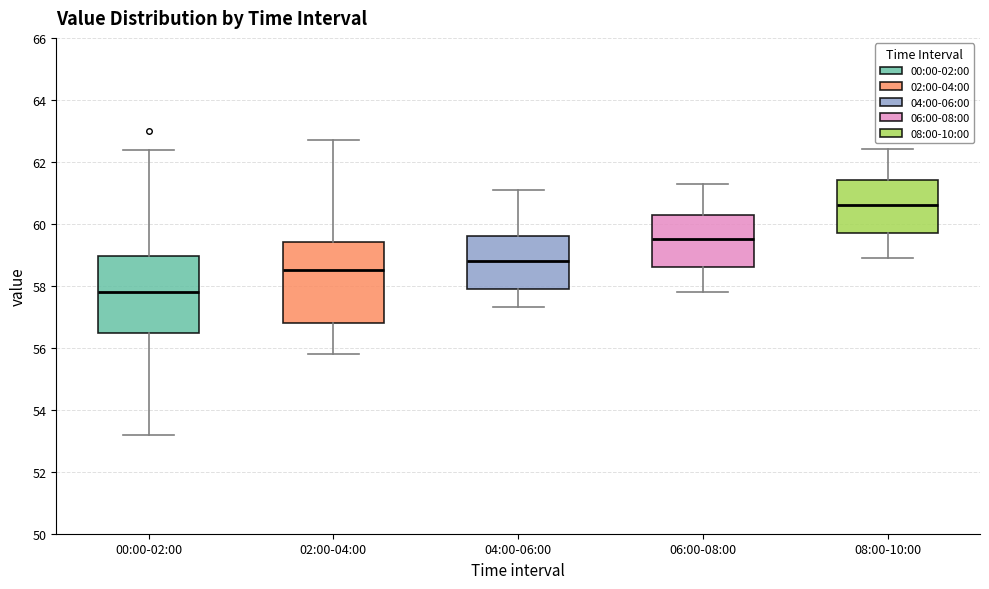

Reading left to right, transcribe this box plot: for each box, give where its median line is, the range the box spans, and where its two whiskers end, as read against the y-axis. The values are not printed on the chart, so give them approximately, as read against the axis.

00:00-02:00: median 57.8, box 56.4 to 59.0, whiskers 53.2 to 62.4
02:00-04:00: median 58.6, box 56.8 to 59.4, whiskers 55.8 to 62.8
04:00-06:00: median 58.8, box 58.0 to 59.6, whiskers 57.4 to 61.2
06:00-08:00: median 59.6, box 58.6 to 60.4, whiskers 57.8 to 61.4
08:00-10:00: median 60.6, box 59.8 to 61.4, whiskers 59.0 to 62.4